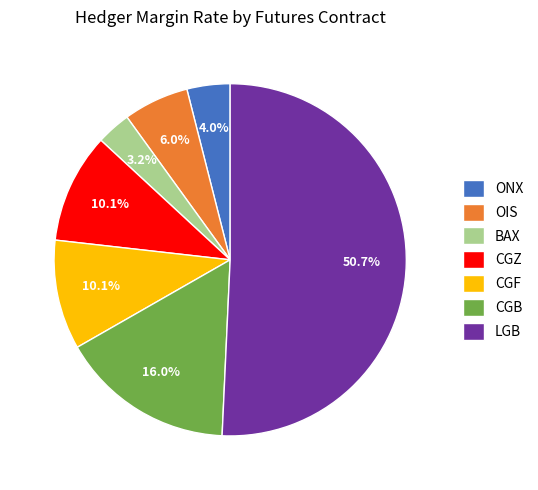

Which category has the smallest portion of the pie?

BAX